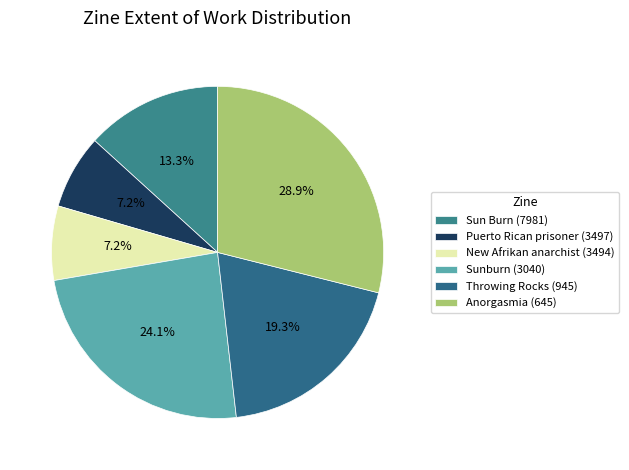

To the nearest percent, what is the combined percentage of Sun Burn (7981) and New Afrikan anarchist (3494)?

20%